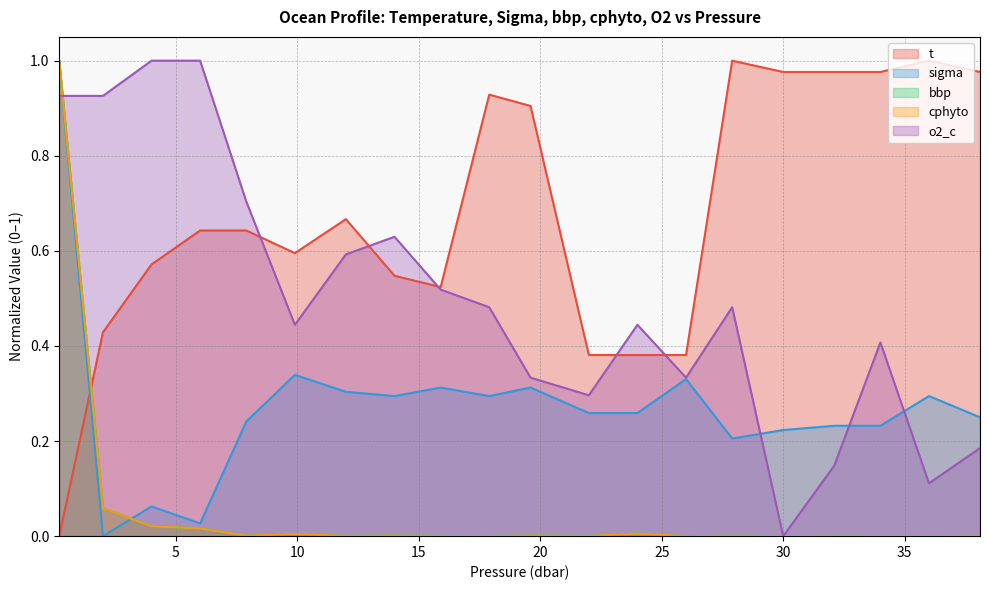

True or false: bbp has a value of 0.0 at 4.0.

False